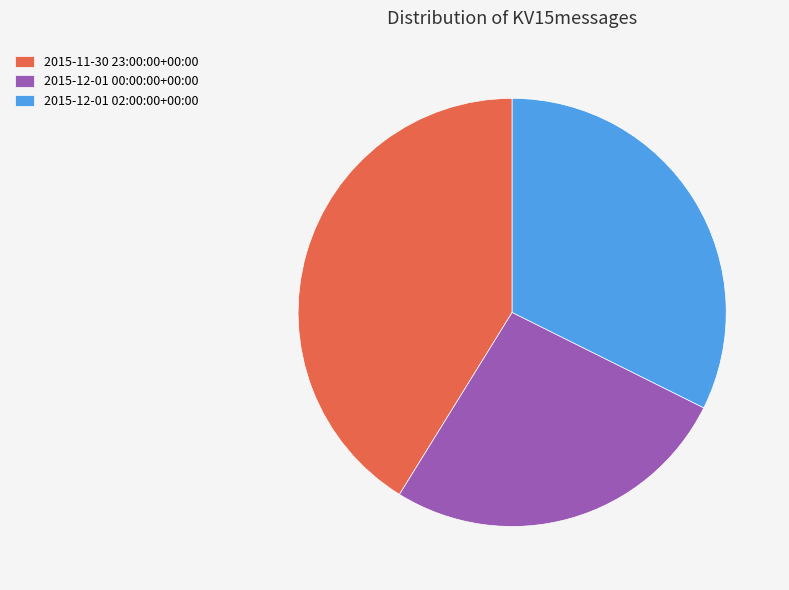

True or false: 2015-12-01 00:00:00+00:00 accounts for 34% of the total.

False